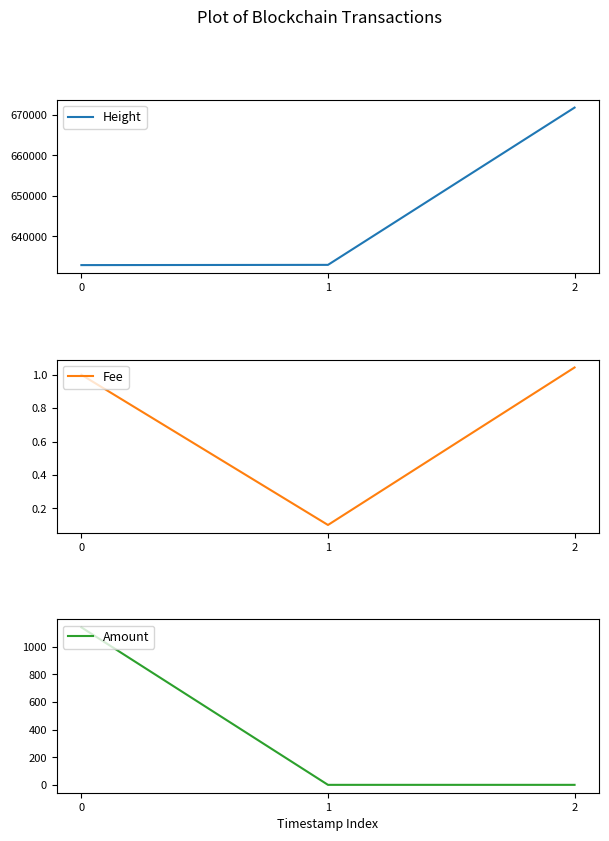

List the series in order of their peak value, lowest first.

Fee, Amount, Height